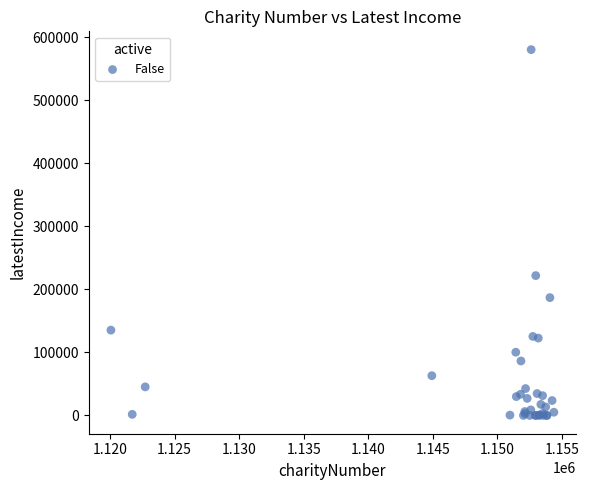

What Y value in the scatter plot is closest to 290047?

221753